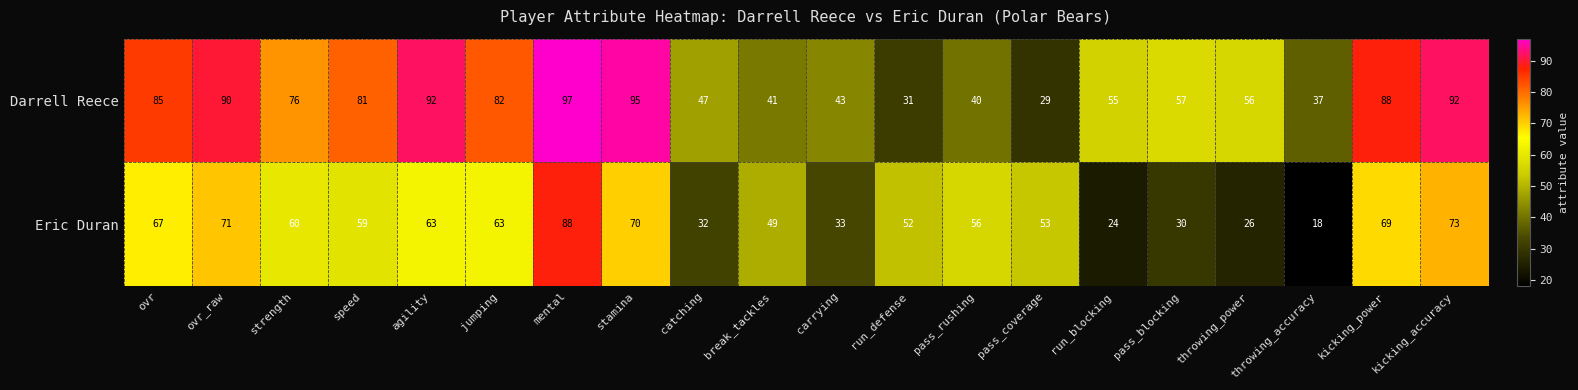

What is the maximum value for Darrell Reece?

97